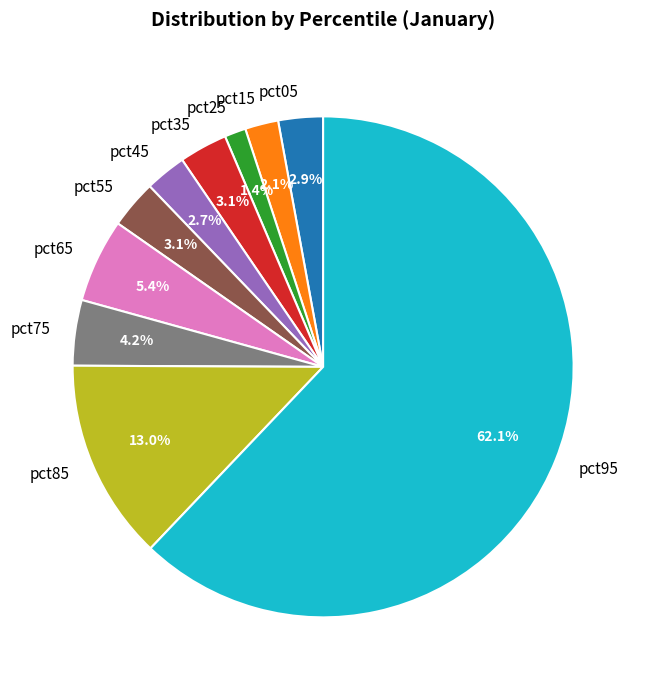

Which slice represents more than half of the pie?

pct95